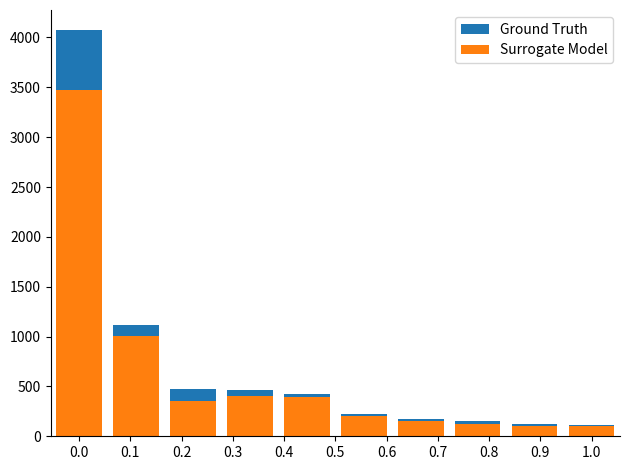

At how many categories does at least one series exceed 2434?

1